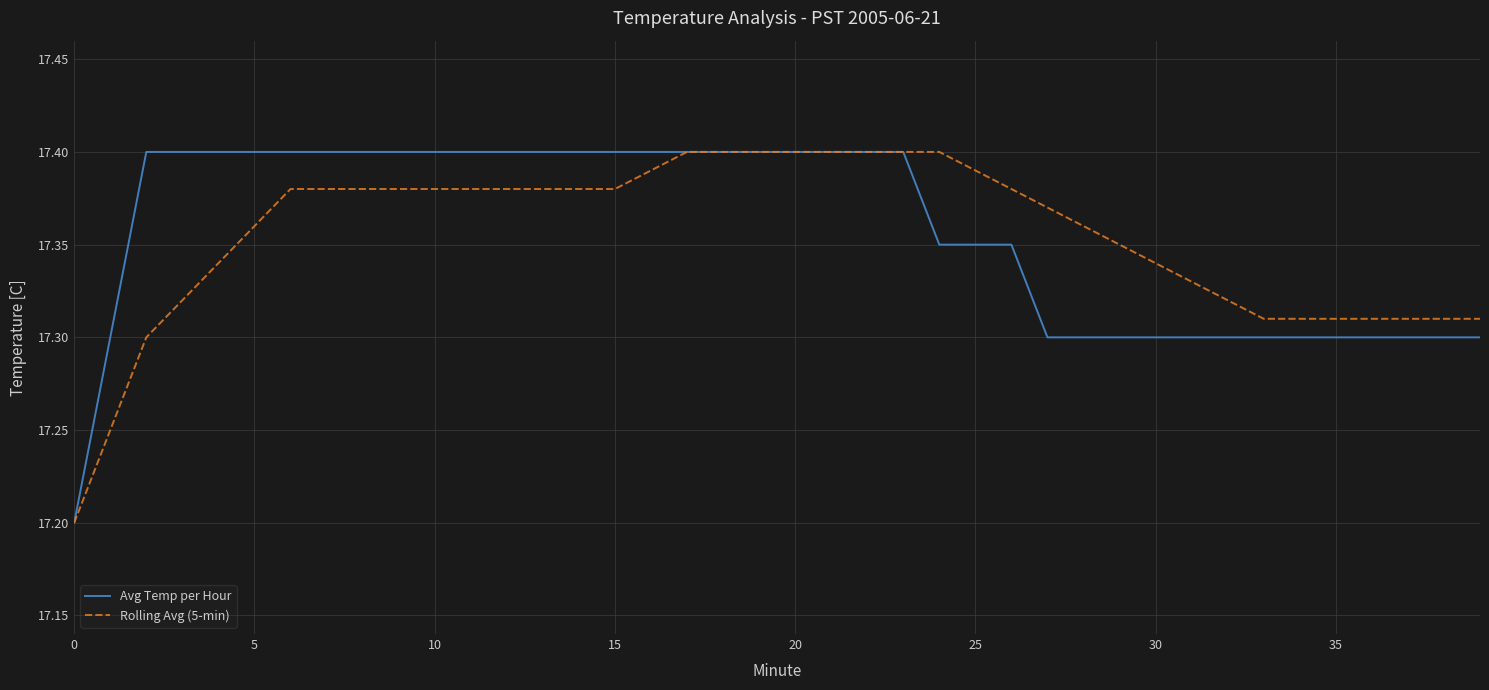

True or false: Avg Temp per Hour and Rolling Avg (5-min) intersect in this chart.

False